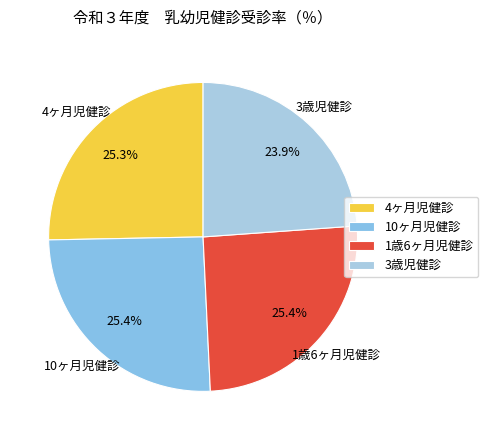

What percentage do 1歳6ヶ月児健診 and 4ヶ月児健診 together represent?

50.7%